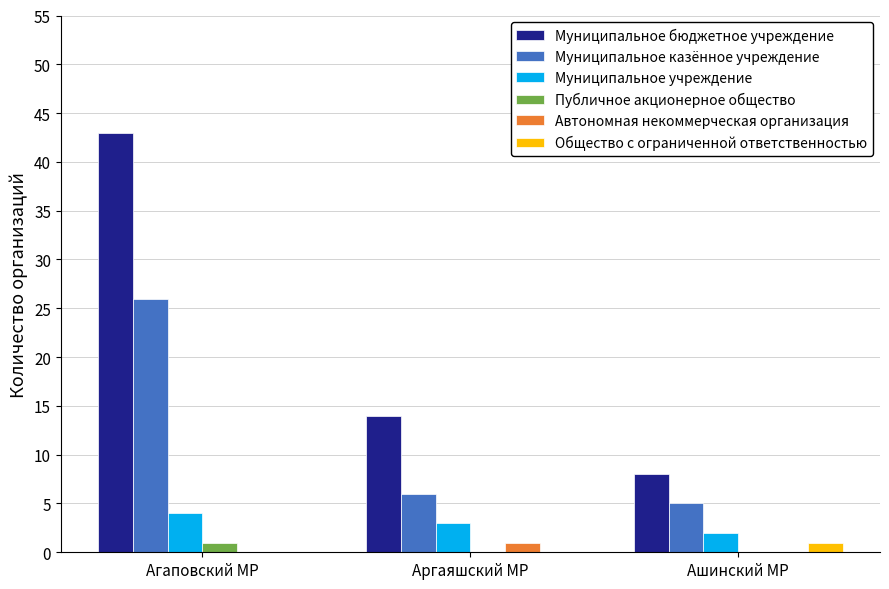

Which label corresponds to the largest value in the chart?

Агаповский МР